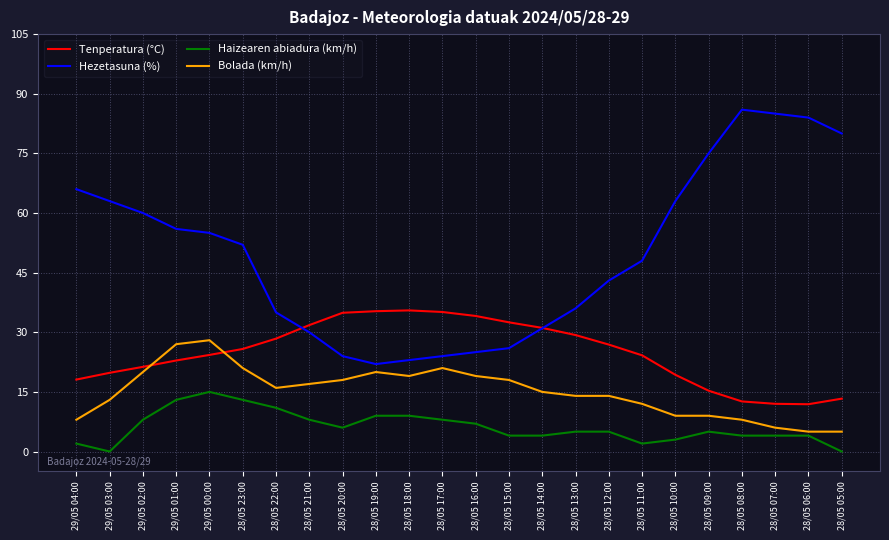

The Tenperatura (°C) series shows 9.2 at 28/05 18:00. True or false?

False